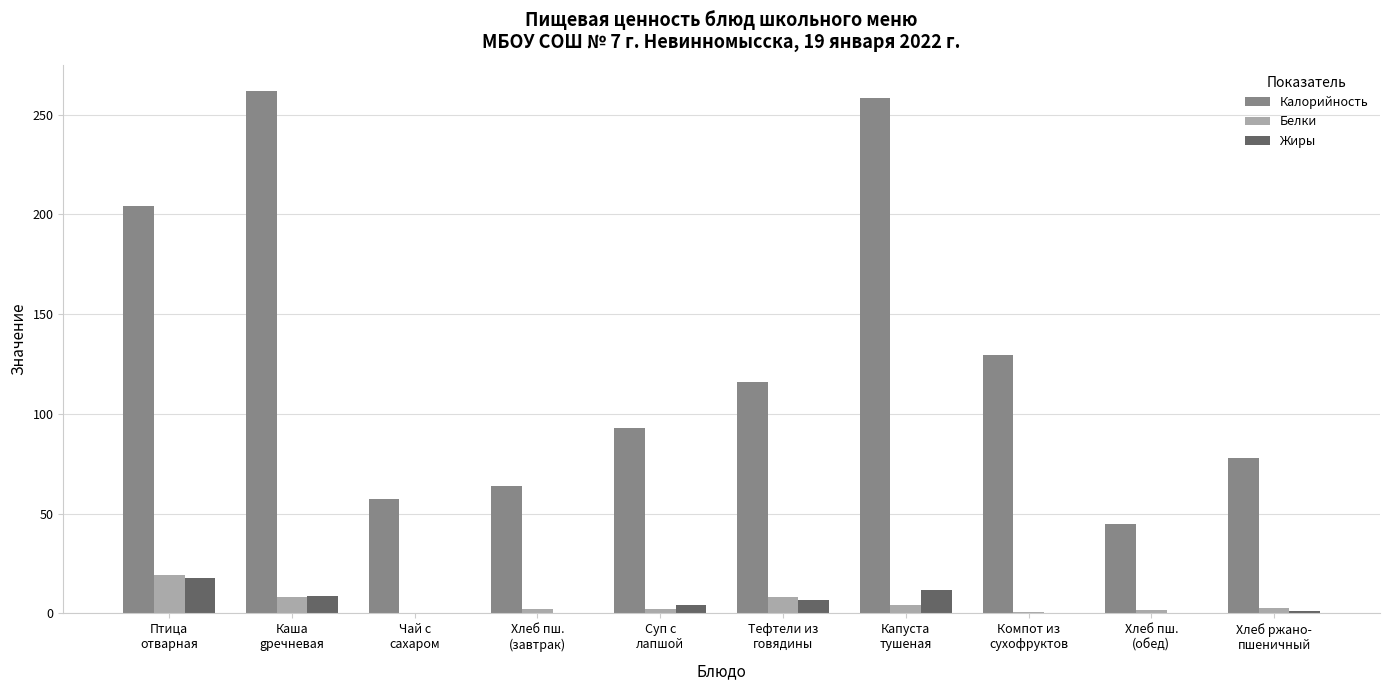

What is the sum of all Жиры values?

51.5